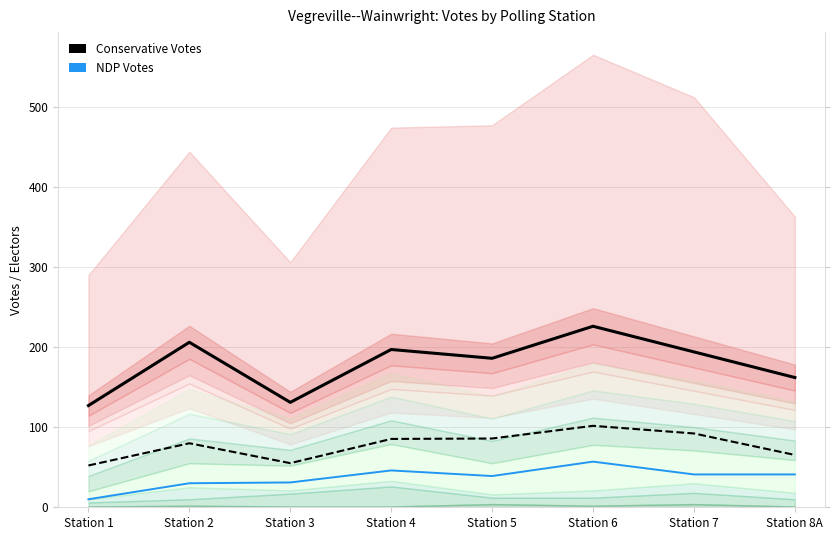

Reading left to right, transcribe all the data shown in this chart.

Conservative Votes: 127	206	131	197	186	226	194	162
NDP-New Democratic Party: 10	30	31	46	39	57	41	41